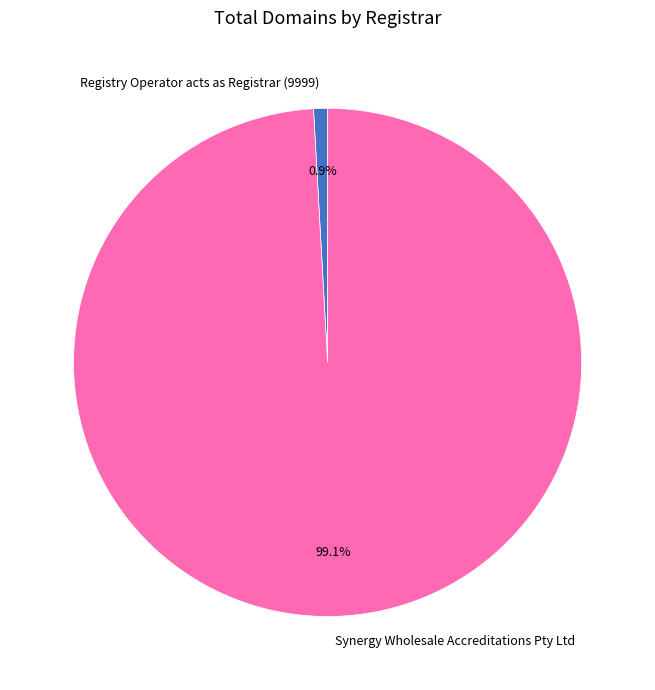

How many segments does this pie chart have?

2